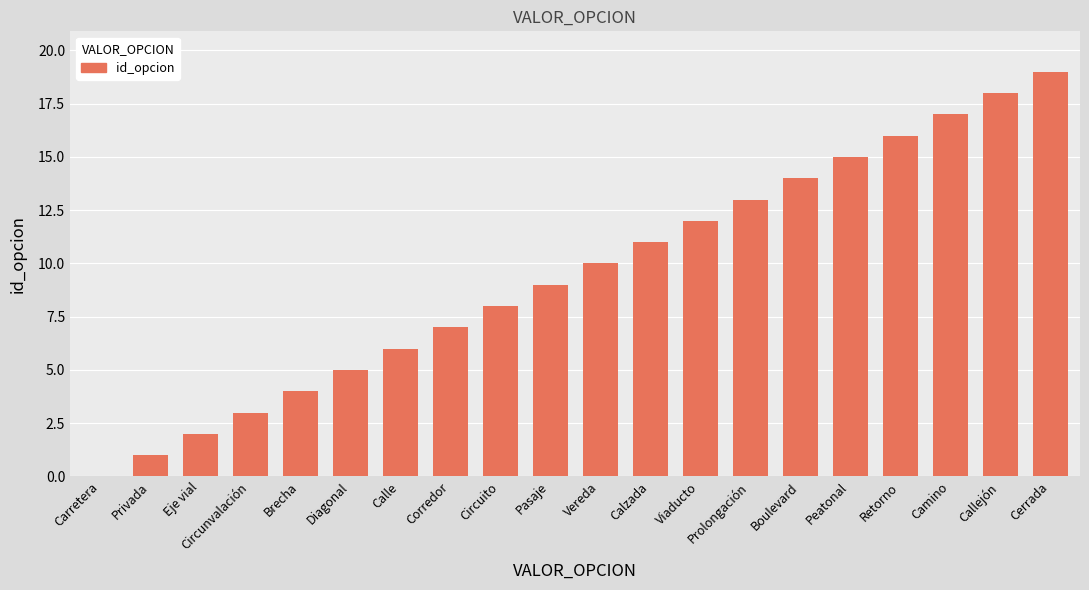

At which category does the chart reach its peak across all series?

Cerrada